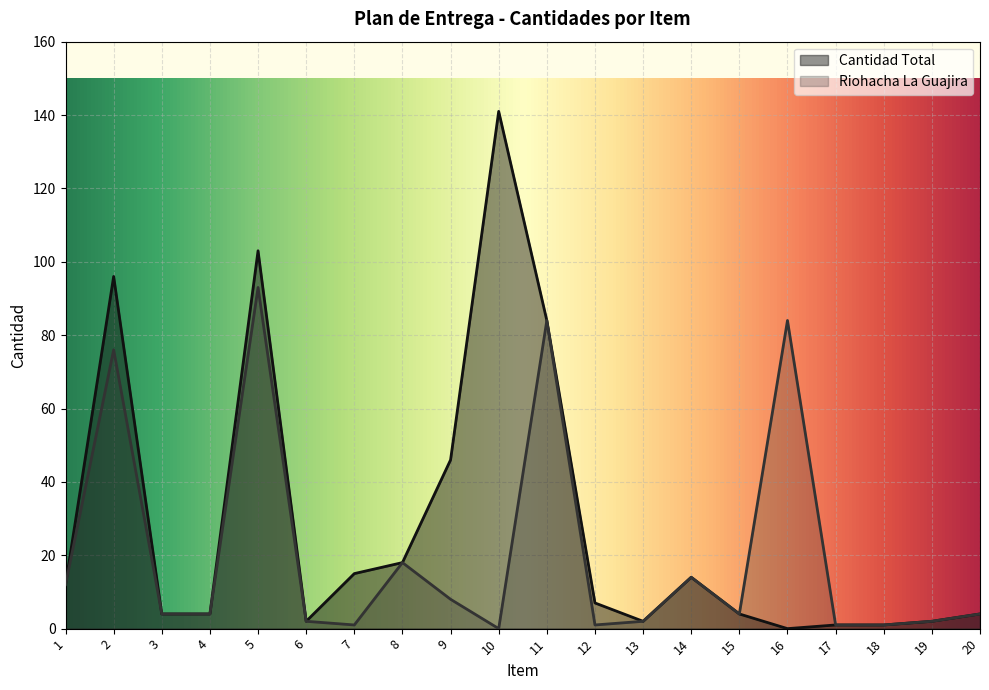

Reading left to right, transcribe all the data shown in this chart.

Cantidad Total: 12	96	4	4	103	2	15	18	46	141	84	7	2	14	4	0	1	1	2	4
Riohacha La Guajira: 12	76	4	4	93	2	1	18	8	0	84	1	2	14	4	84	1	1	2	4